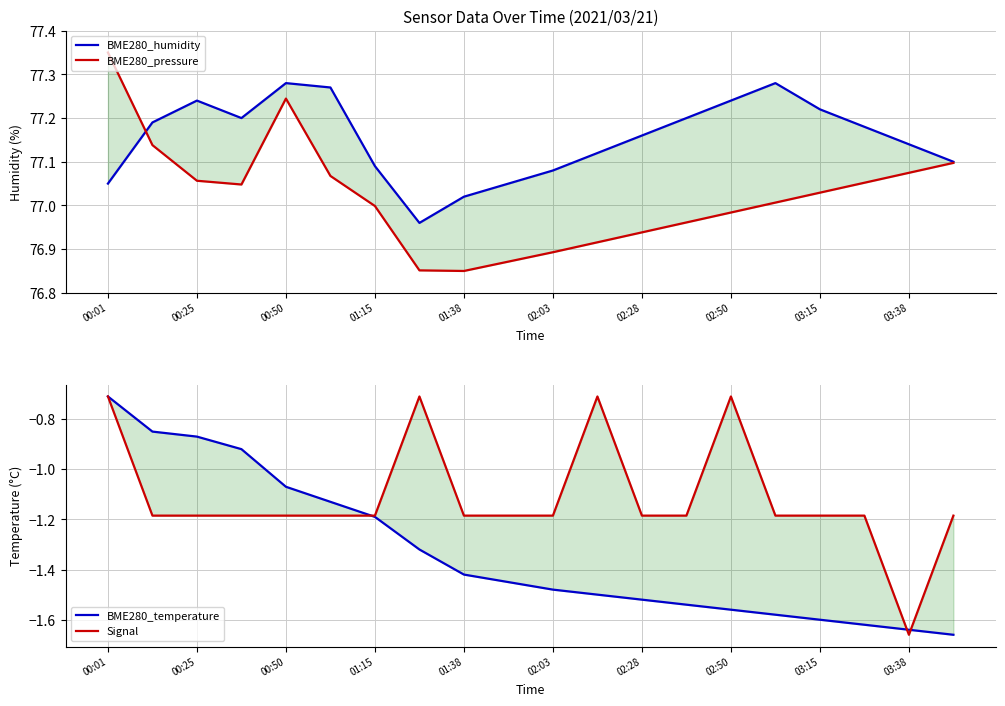

Where does the BME280_pressure series first go above 77?

00:01